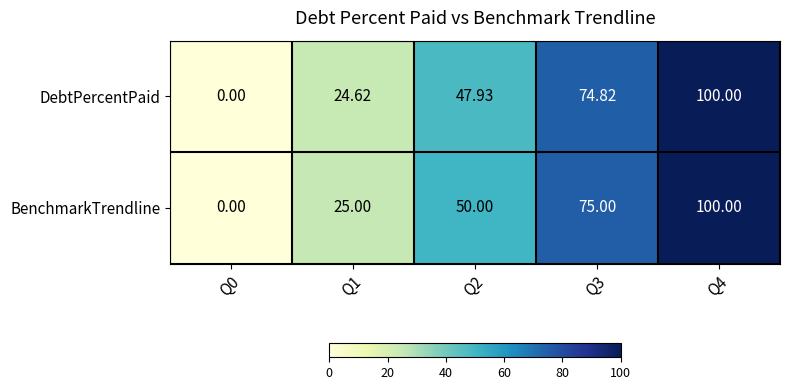

Rank the series at Q2 from lowest to highest value.

DebtPercentPaid, BenchmarkTrendline